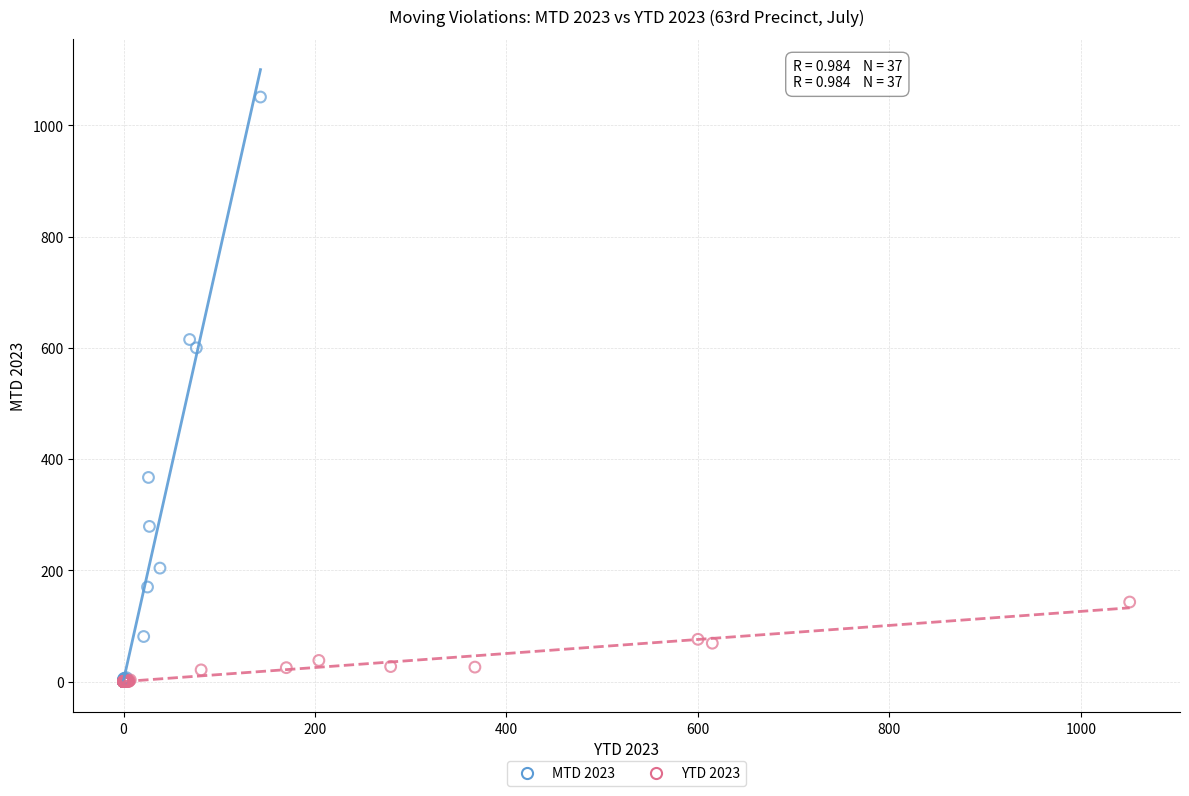

Which series has the widest spread of Y values?

MTD 2023